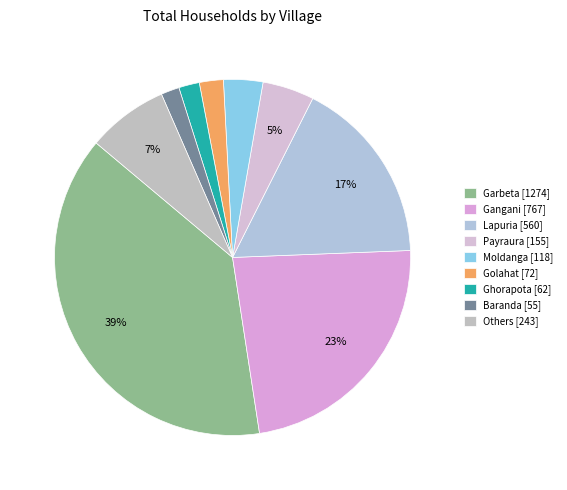

How many slices are in this pie chart?

9